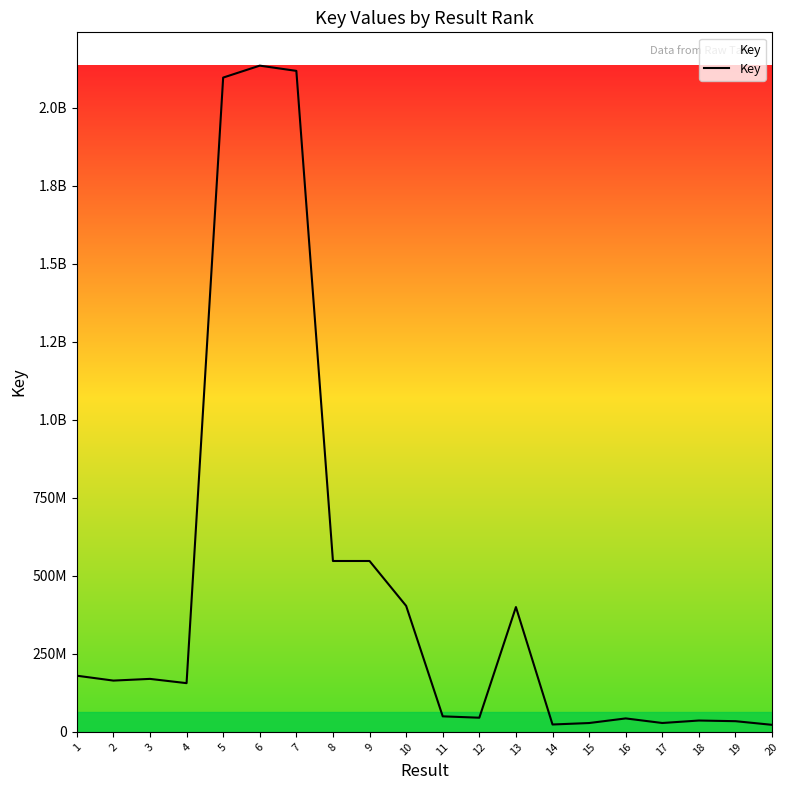

Does the chart have visible grid lines?

No